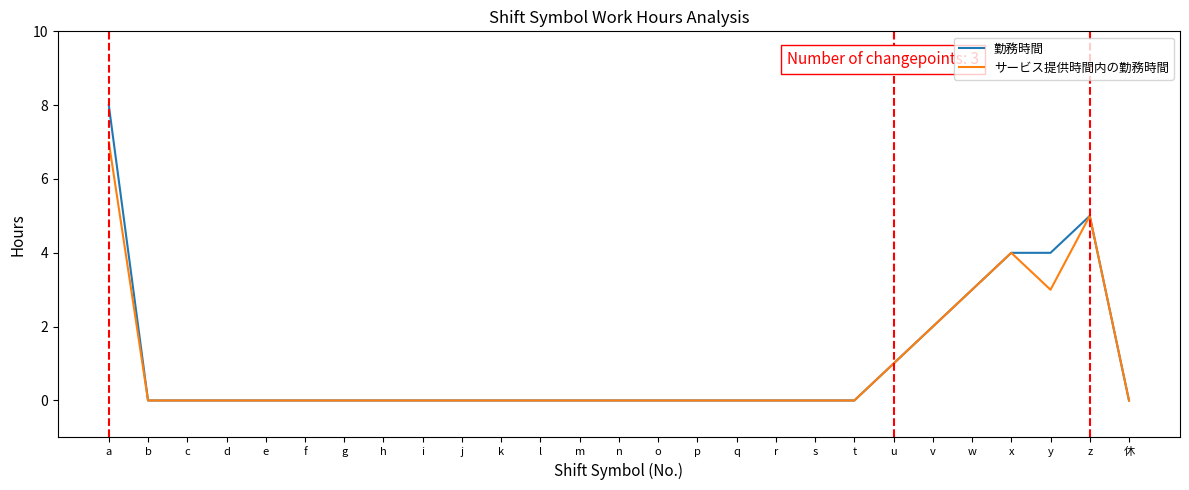

What is the difference between the maximum and minimum values in the サービス提供時間内の勤務時間 series?

7